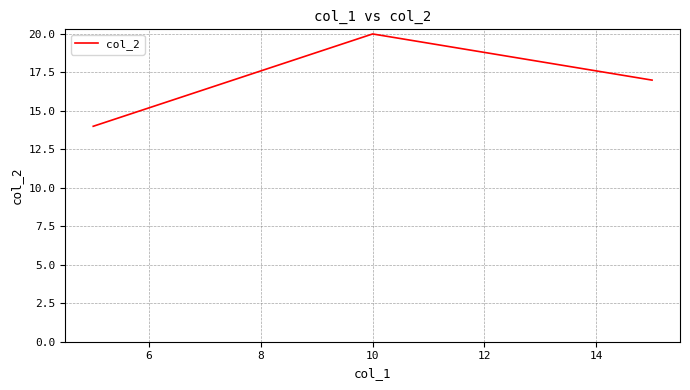

What is the difference between the maximum and minimum values?

6